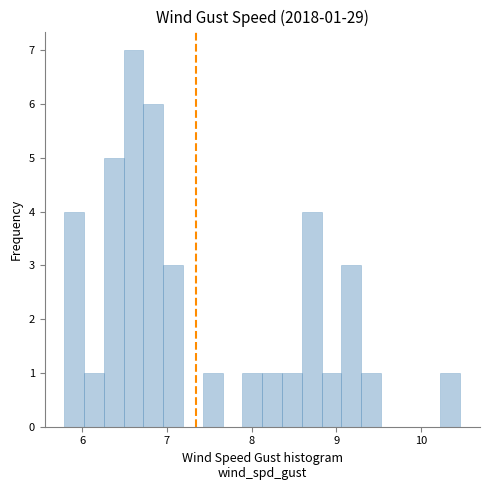

Read against the x-axis, roughly where is the centre of the tallest bar?

6.6